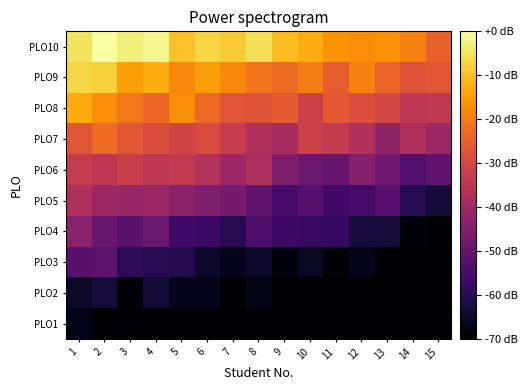

What is the total value across all series at 4?

-384.8